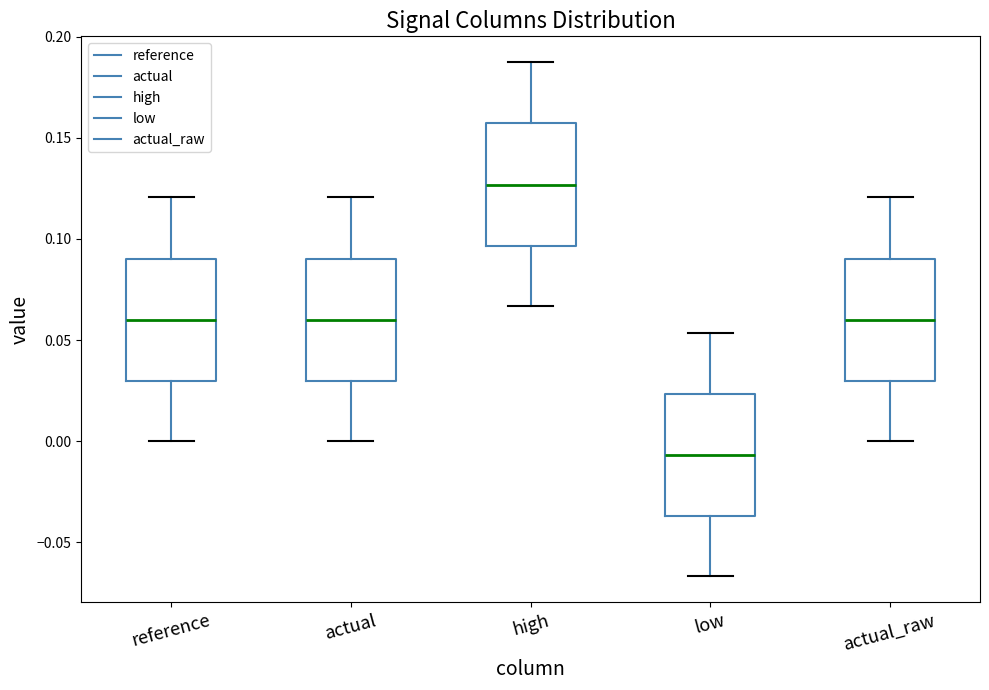

Reading left to right, transcribe this box plot: for each box, give where its median line is, the range the box spans, and where its two whiskers end, as read against the y-axis. The values are not printed on the chart, so give them approximately, as read against the axis.

reference: median 0.060, box 0.030 to 0.090, whiskers 0.000 to 0.120
actual: median 0.060, box 0.030 to 0.090, whiskers 0.000 to 0.120
high: median 0.125, box 0.095 to 0.155, whiskers 0.065 to 0.185
low: median -0.005, box -0.035 to 0.025, whiskers -0.065 to 0.055
actual_raw: median 0.060, box 0.030 to 0.090, whiskers 0.000 to 0.120